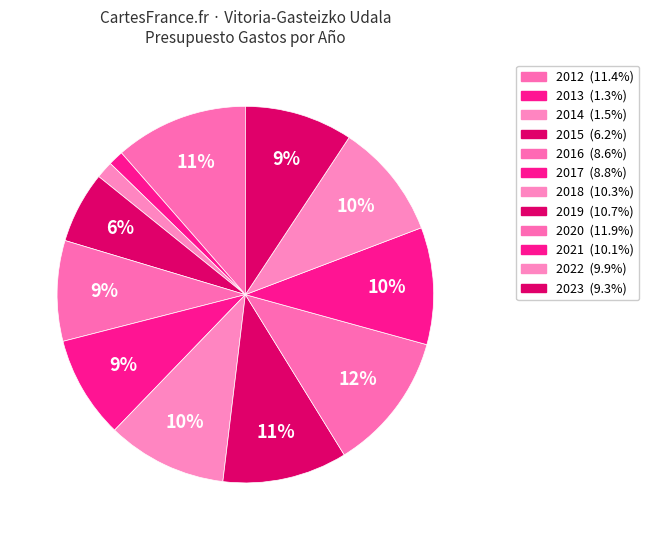

To the nearest percent, what is the average slice percentage?

8%